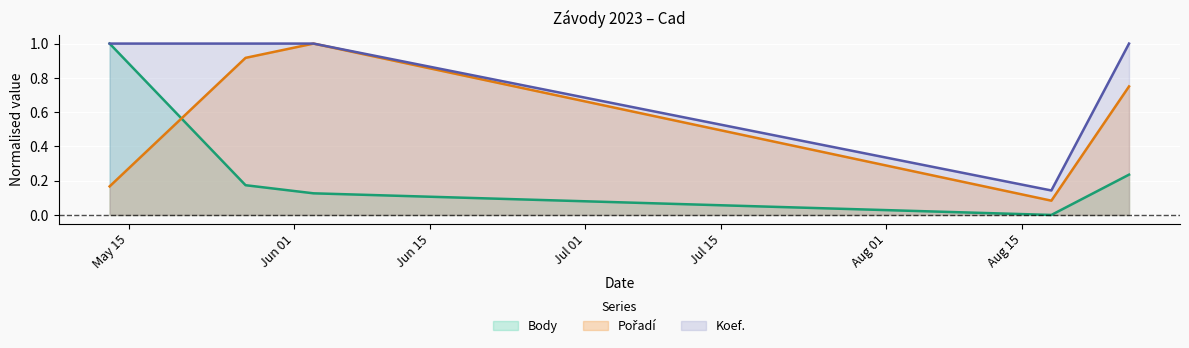

Which category has the highest value in the Koef. series?

2023-05-13